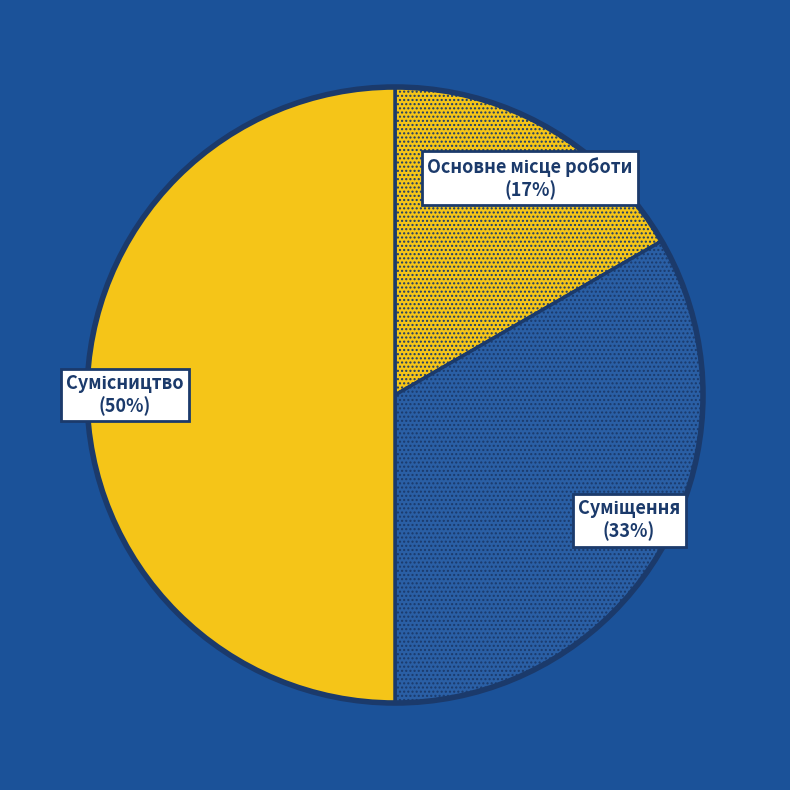

How many slices are in this pie chart?

3